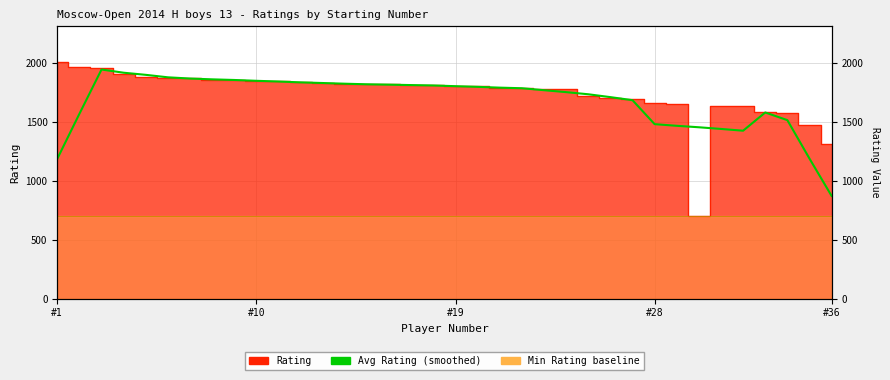

What is the average value?

1683.8